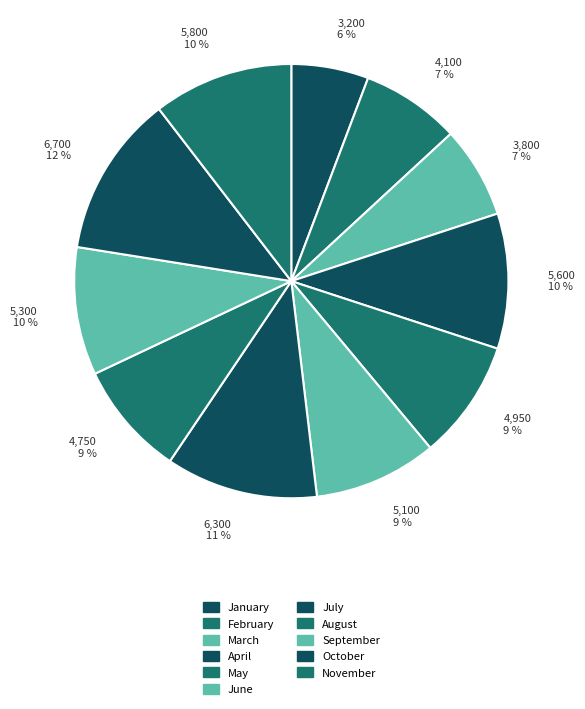

Rank the categories by value from highest to lowest.

October, July, November, April, September, June, May, August, February, March, January